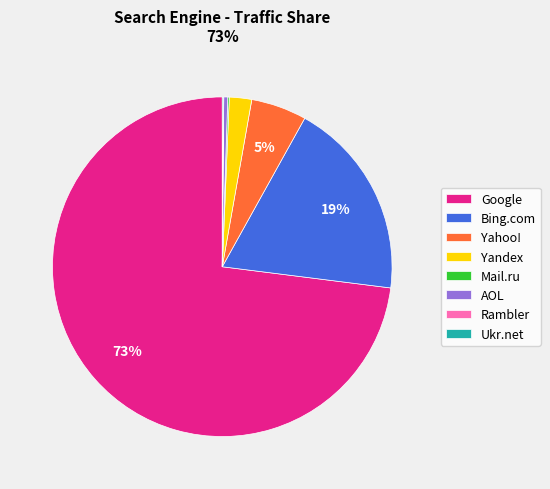

Does any single category account for the majority?

Yes